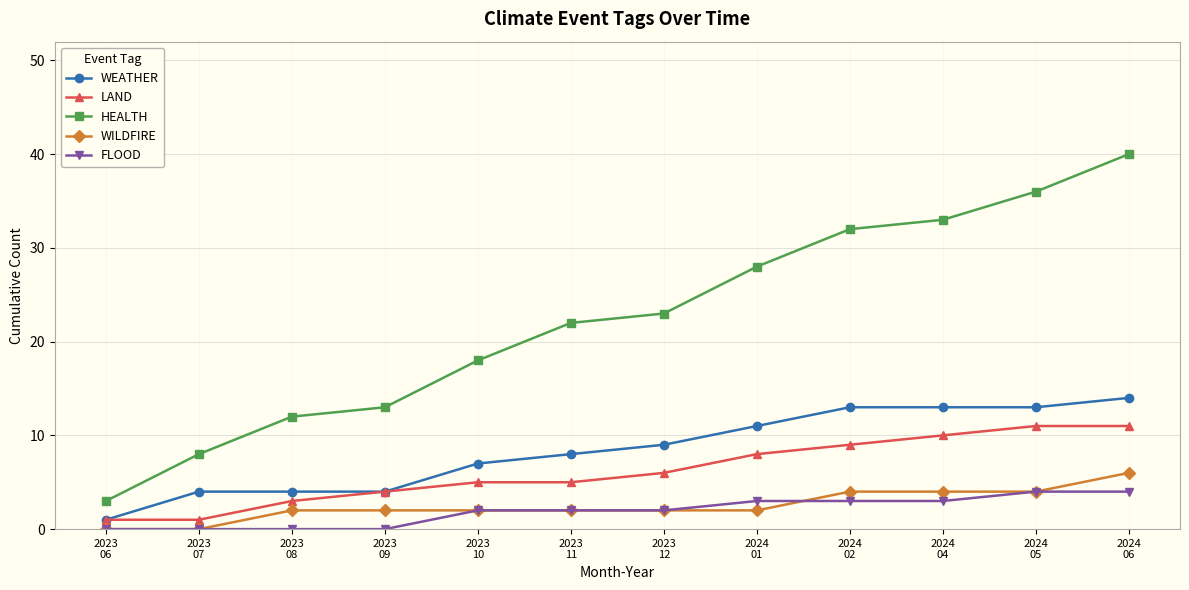

What position from the left is 2023
09?

4